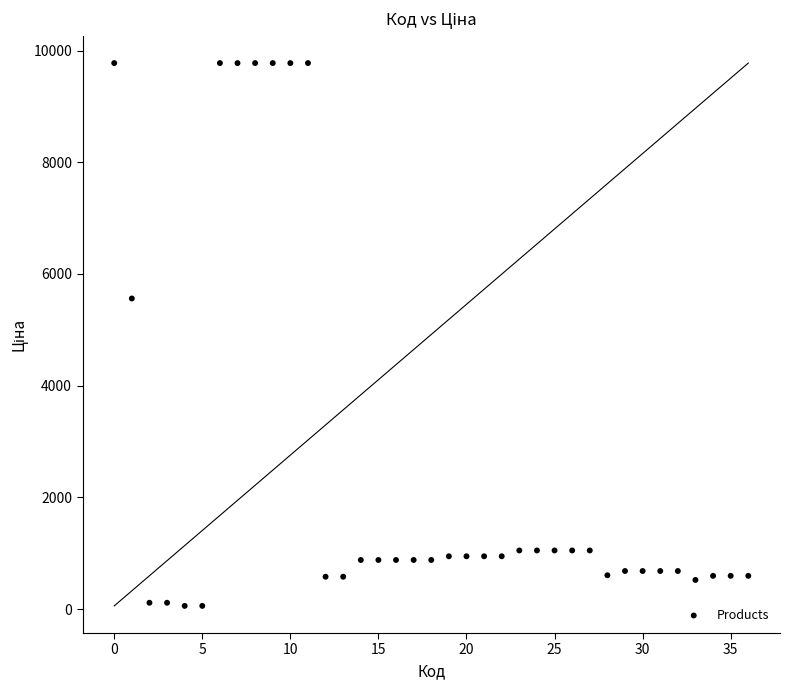

What Y value in the scatter plot is closest to 4915?

5560.3